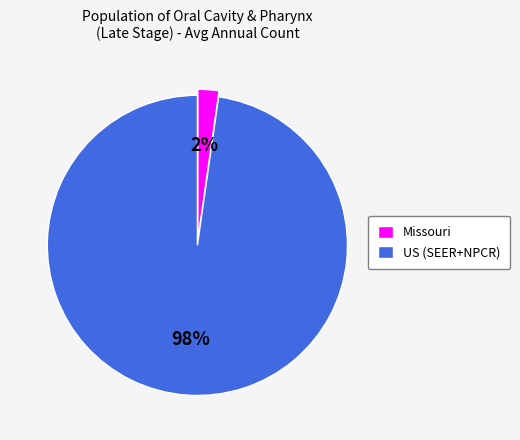

To the nearest percent, what is the average slice percentage?

50%